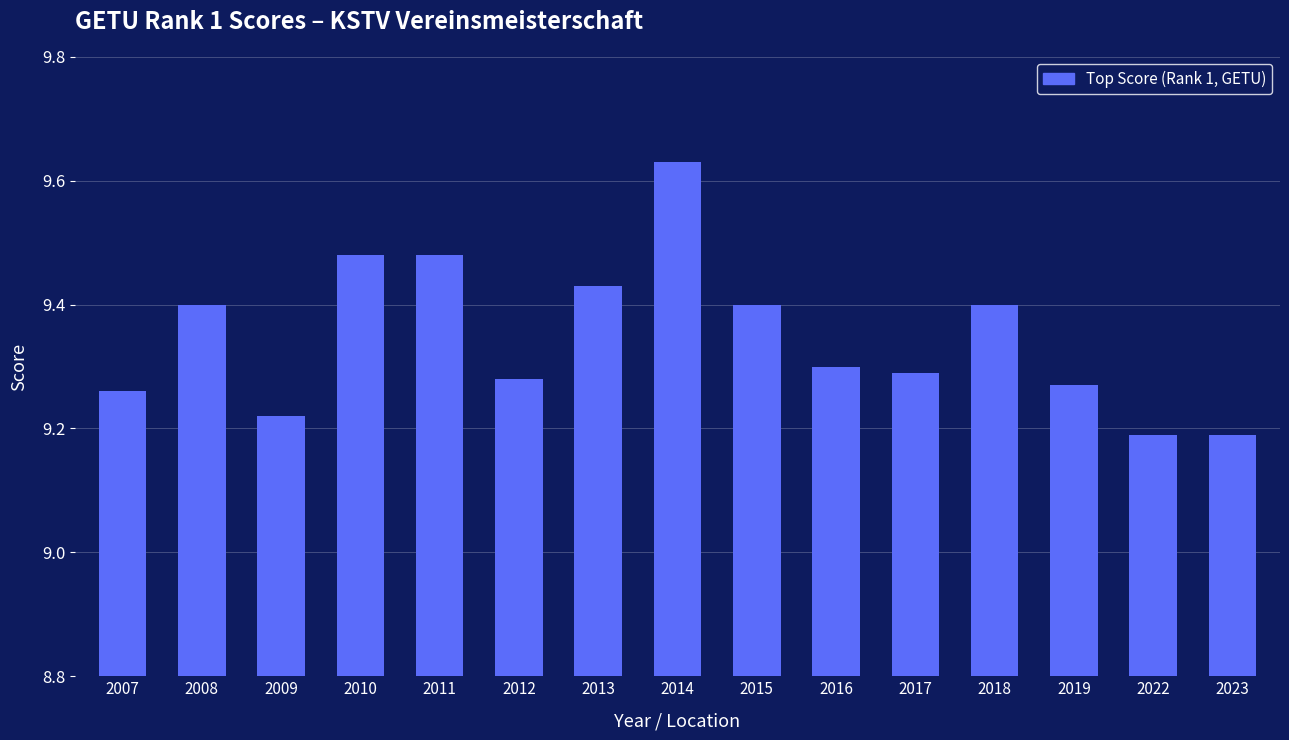

Count the number of categories in the chart.

15